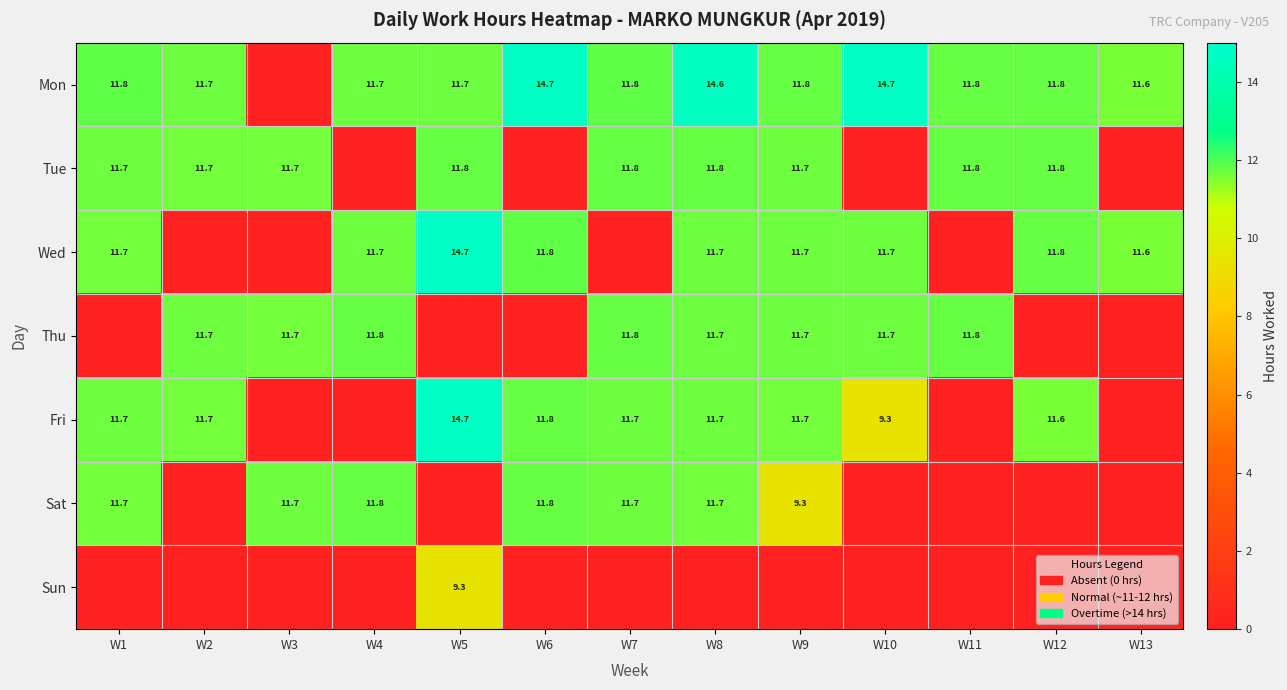

What is the spread (max minus min) of values at W10?

14.7